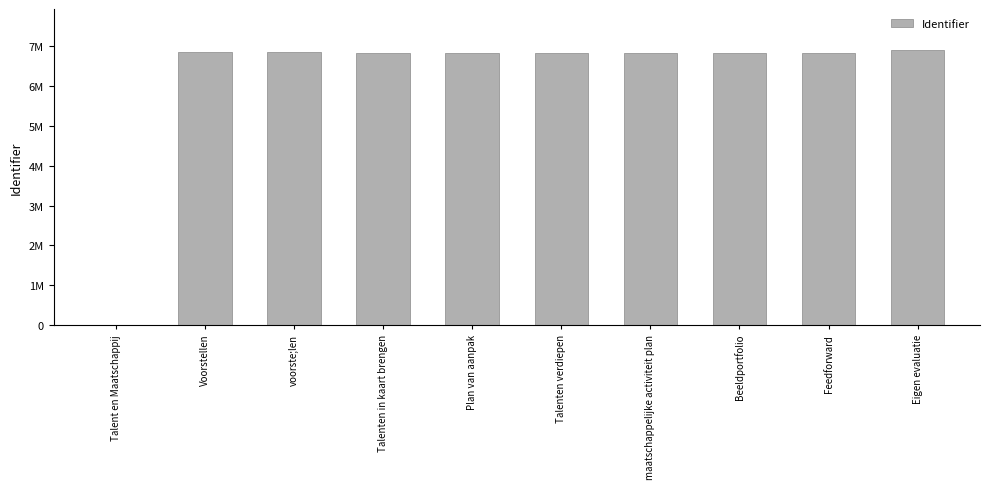

Approximately how many times larger is the value at maatschappelijke activiteit plan compared to Talenten verdiepen?

1.0